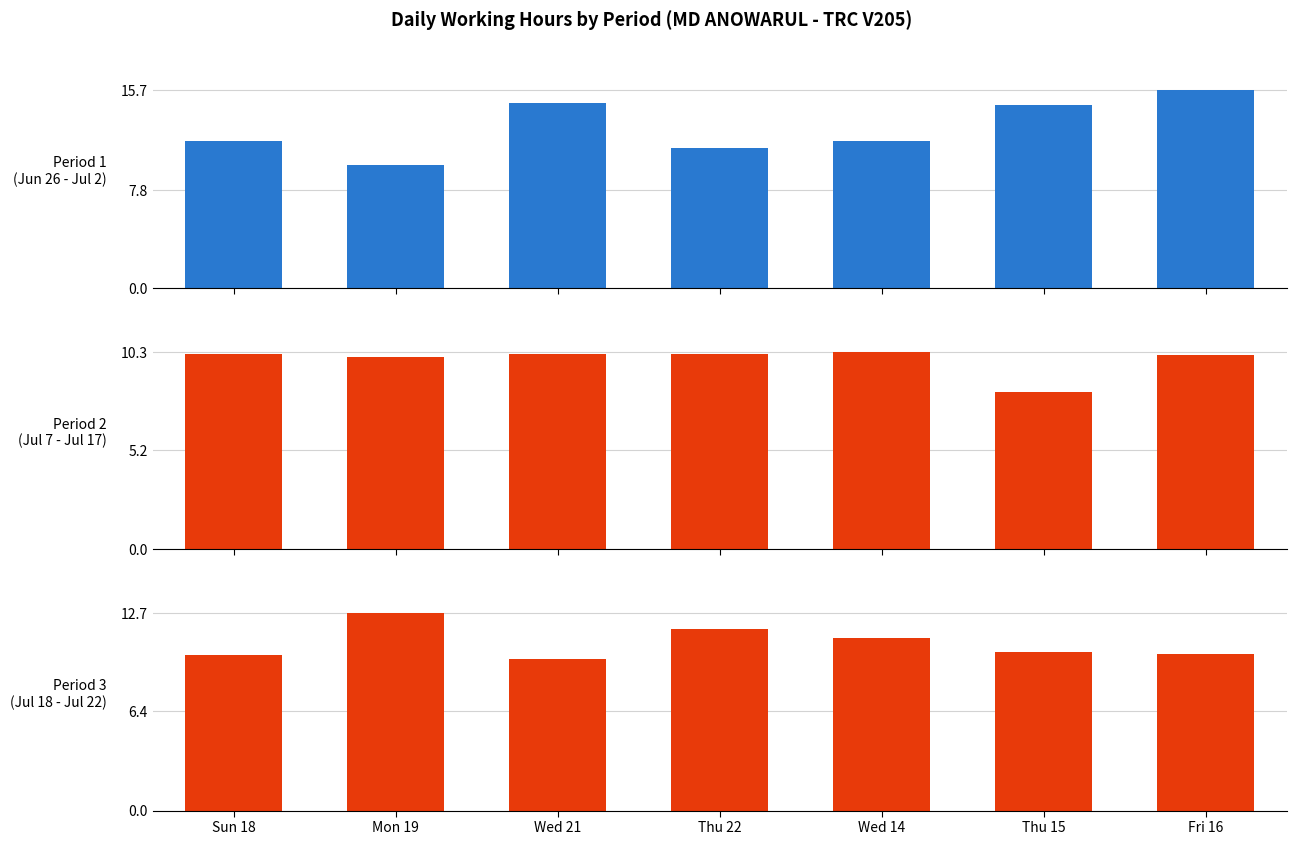

At which category does the chart reach its minimum across all series?

Thu 15